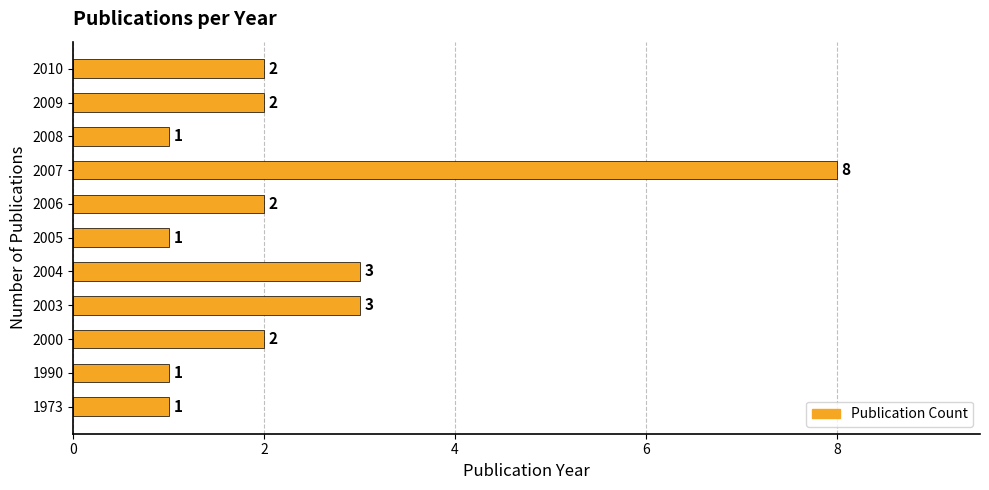

What is the minimum value shown in the chart?

1